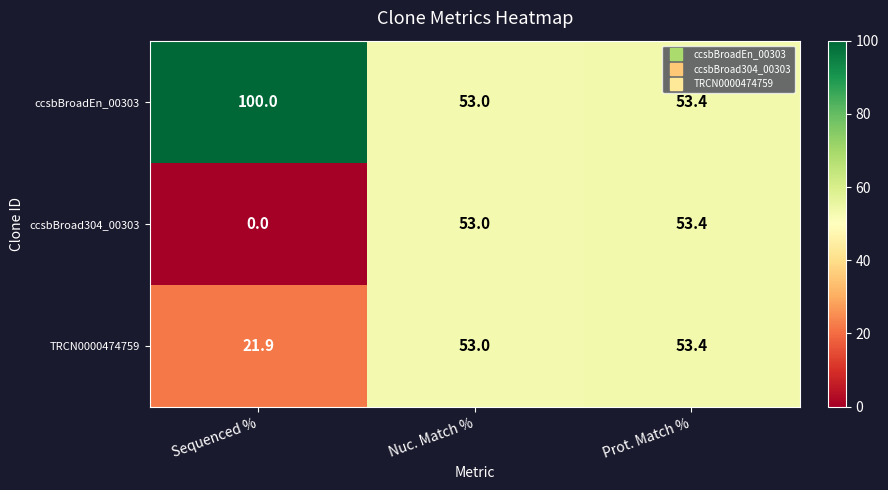

At which category is the sum across all series the highest?

Prot. Match %